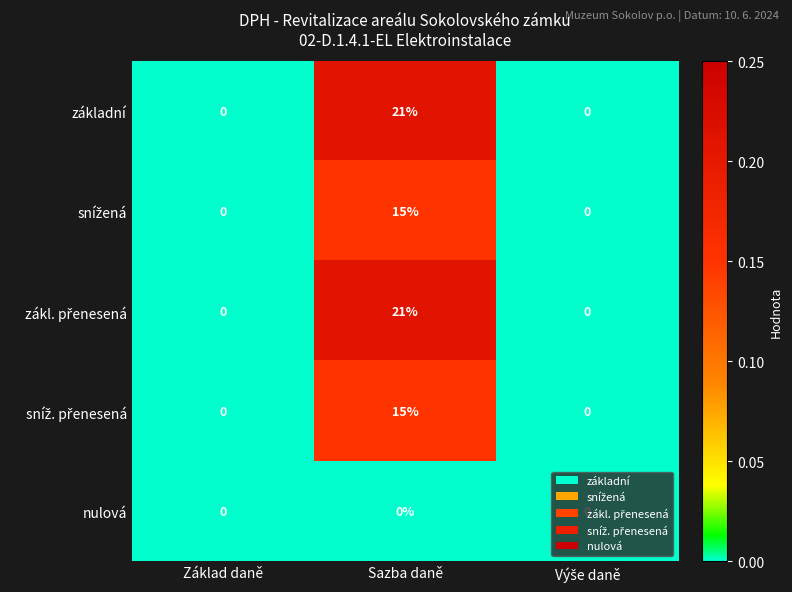

What is the total value across all series at Sazba daně?

72